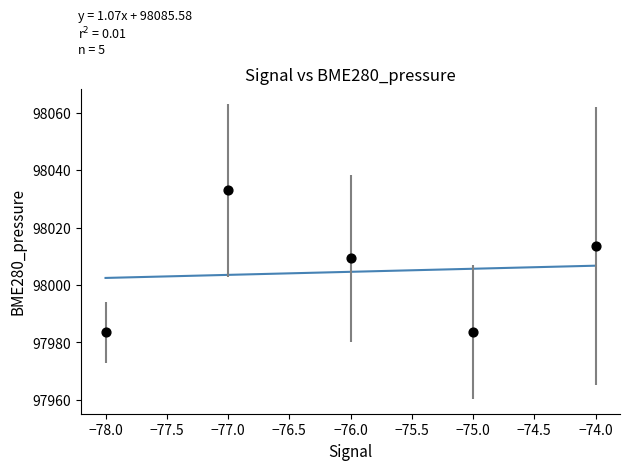

What is the range of X values (max minus min)?

4.0